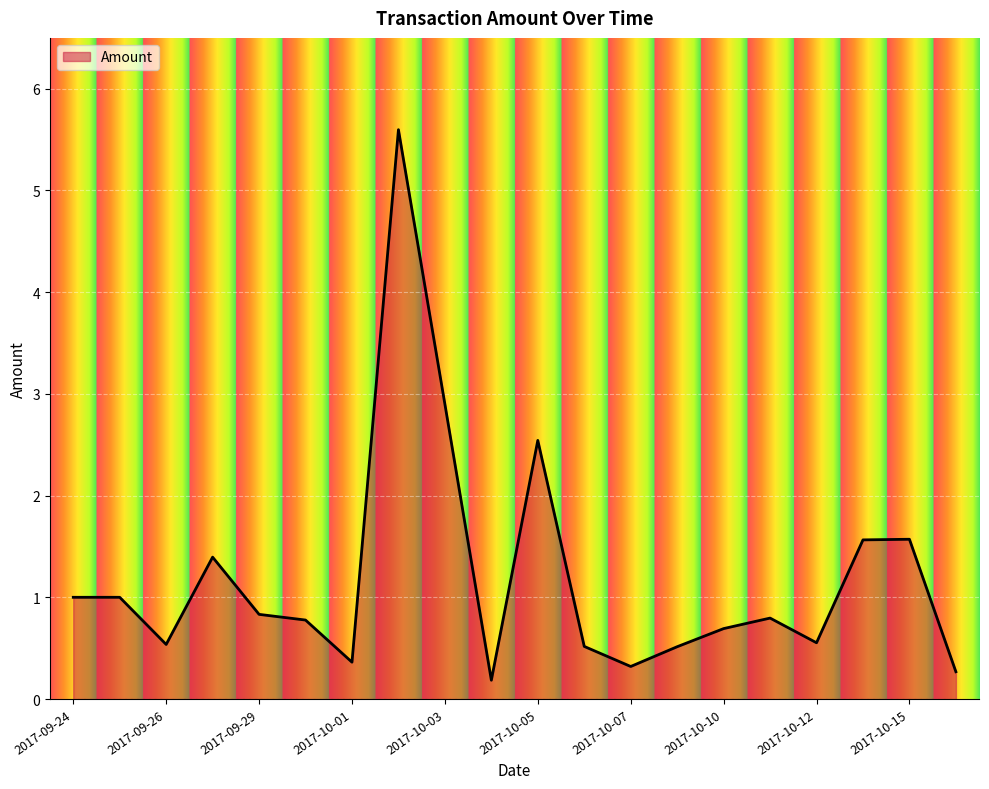

How many lines are shown in the chart?

1